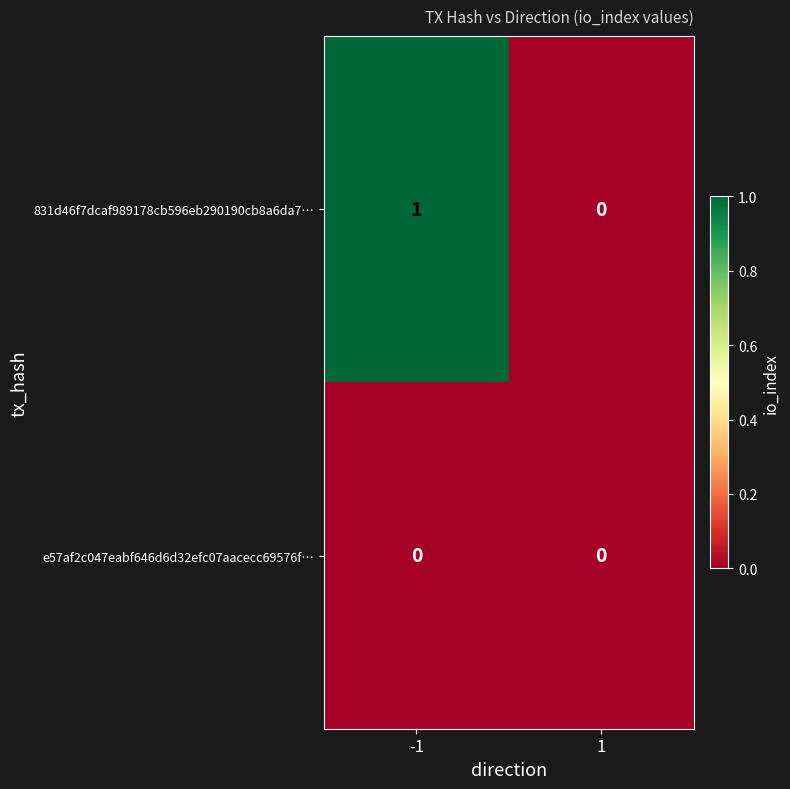

How many series are shown in this chart?

2